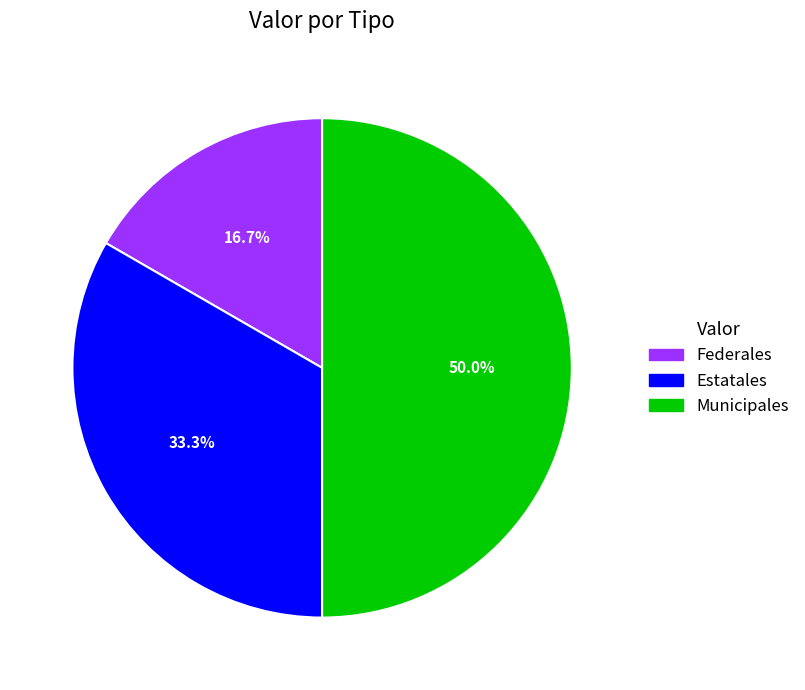

Which category has the biggest portion of the pie?

Municipales